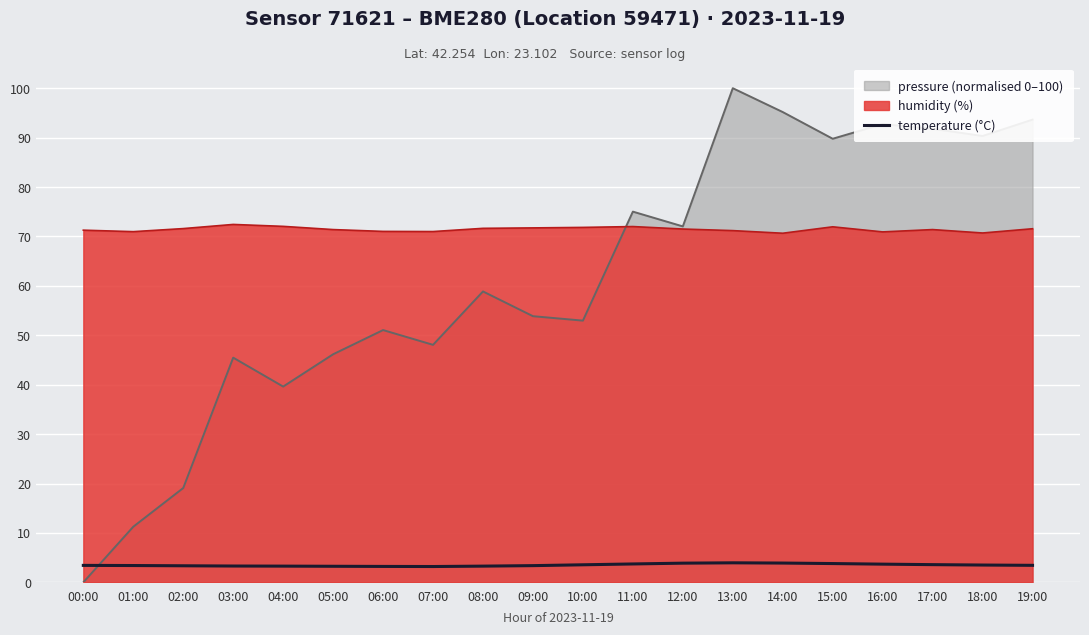

True or false: temperature (°C) and humidity (%) cross at least once.

False